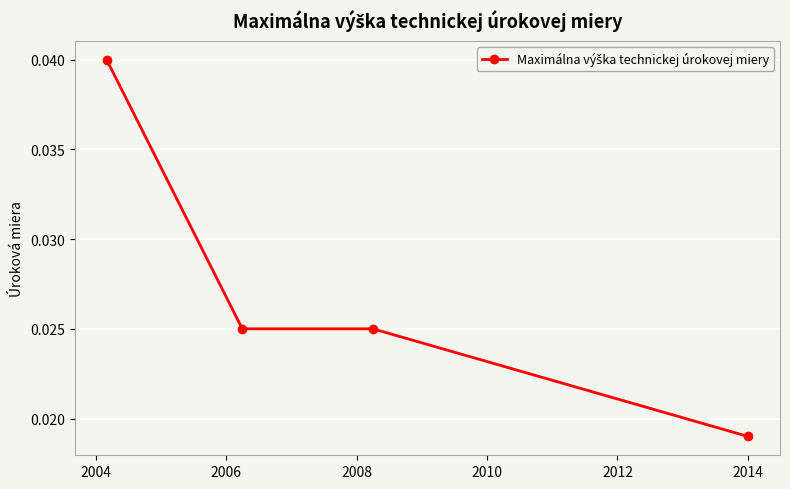

True or false: the data has more than 1 interior local peaks.

False